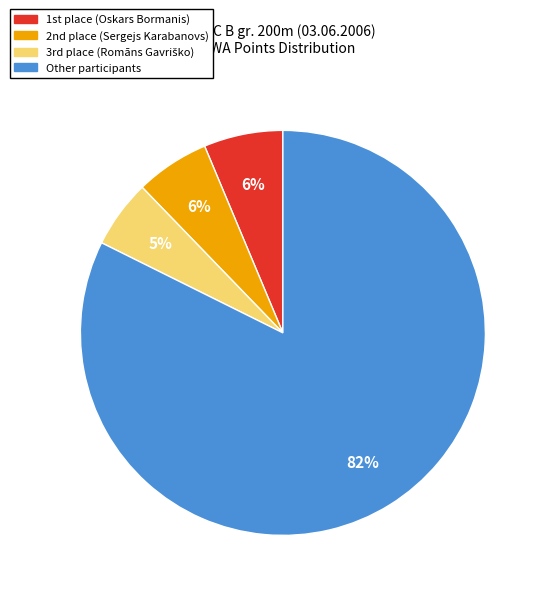

Is Other participants the majority of the pie?

Yes